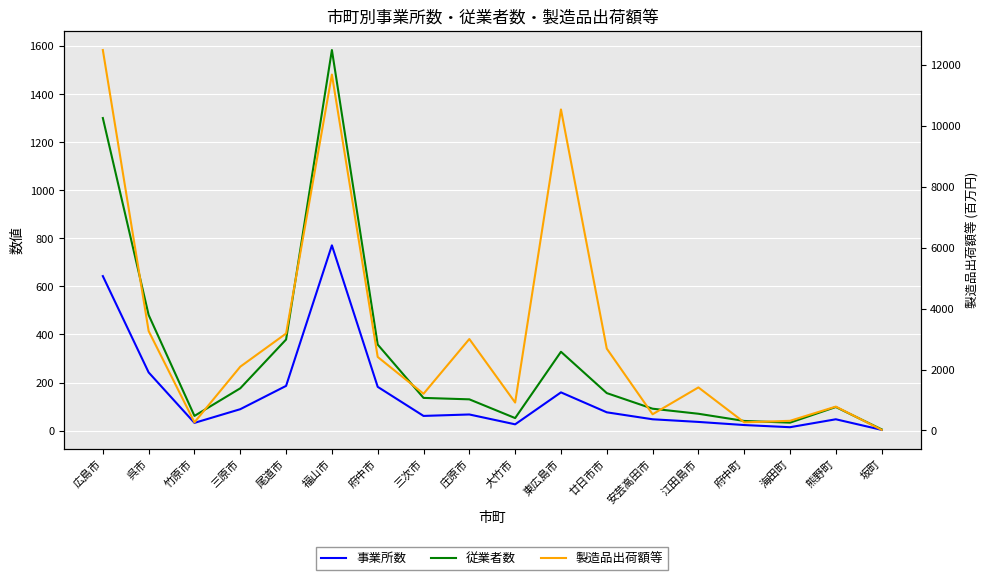

Where is 製造品出荷額等 nearest to the value 6256?

呉市